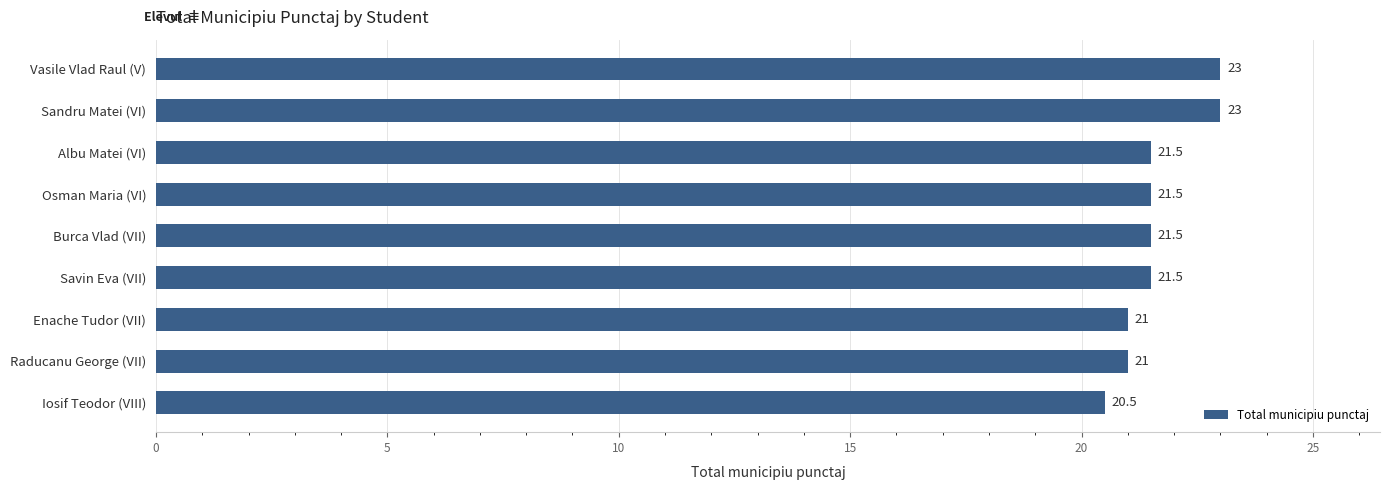

What is the difference between the maximum and second lowest values?

2.0